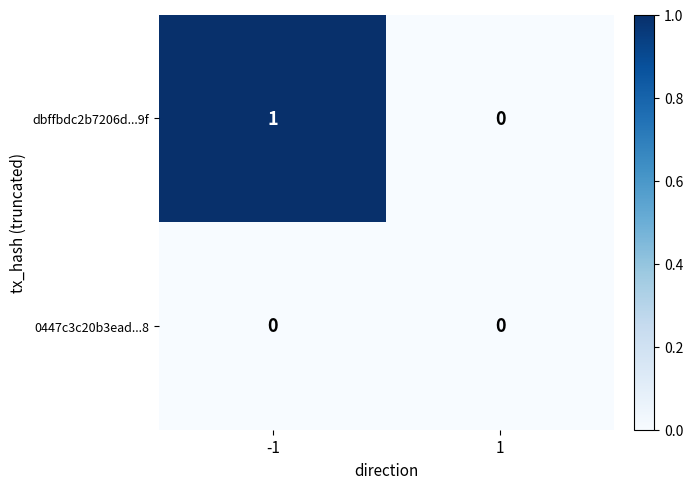

Reading right to left, extract all data points from this chart.

dbffbdc2b7206d...9f: 0	1
0447c3c20b3ead...8: 0	0